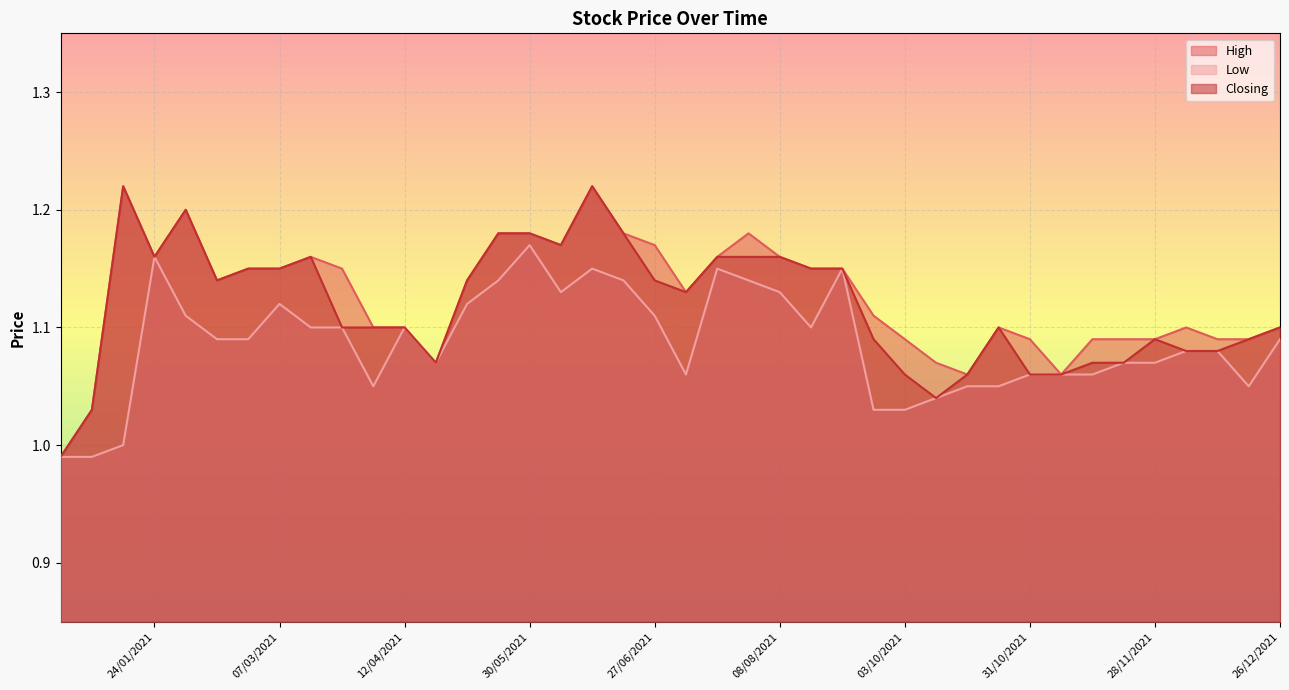

True or false: Low and High intersect in this chart.

False